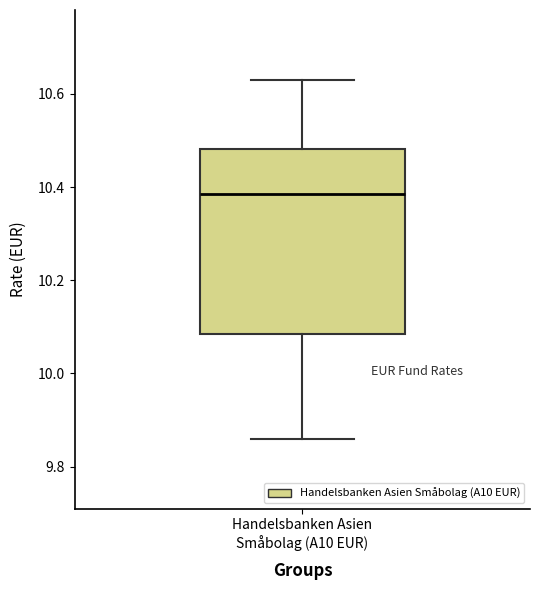

Where is the upper edge of the box for Handelsbanken Asien Småbolag (A10 EUR) on the y-axis? The values are not printed on the chart, so give them approximately, as read against the axis.

10.48